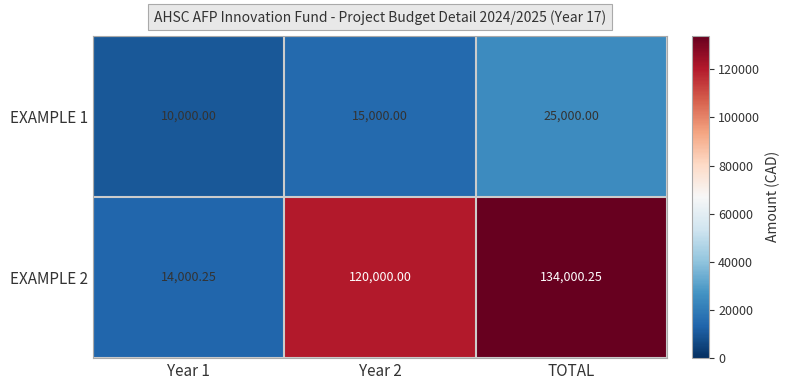

At which category is the sum across all series the highest?

TOTAL